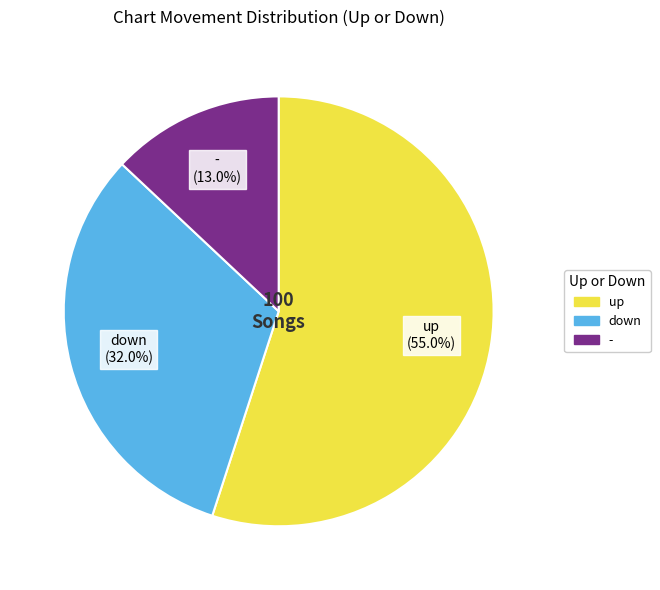

Which category has the smallest portion of the pie?

-